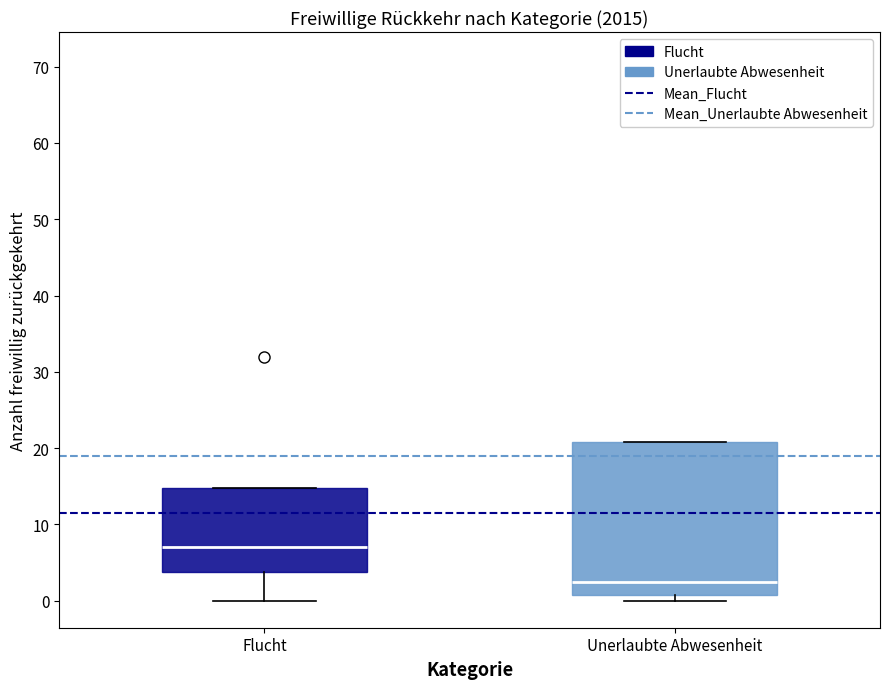

Reading left to right, read every box against the y-axis: the position of its median line, the range the box covers, and the ends of its whiskers. The values are not printed on the chart, so give them approximately, as read against the axis.

Flucht: median 7, box 4 to 15, whiskers 0 to 15
Unerlaubte Abwesenheit: median 3, box 1 to 21, whiskers 0 to 21